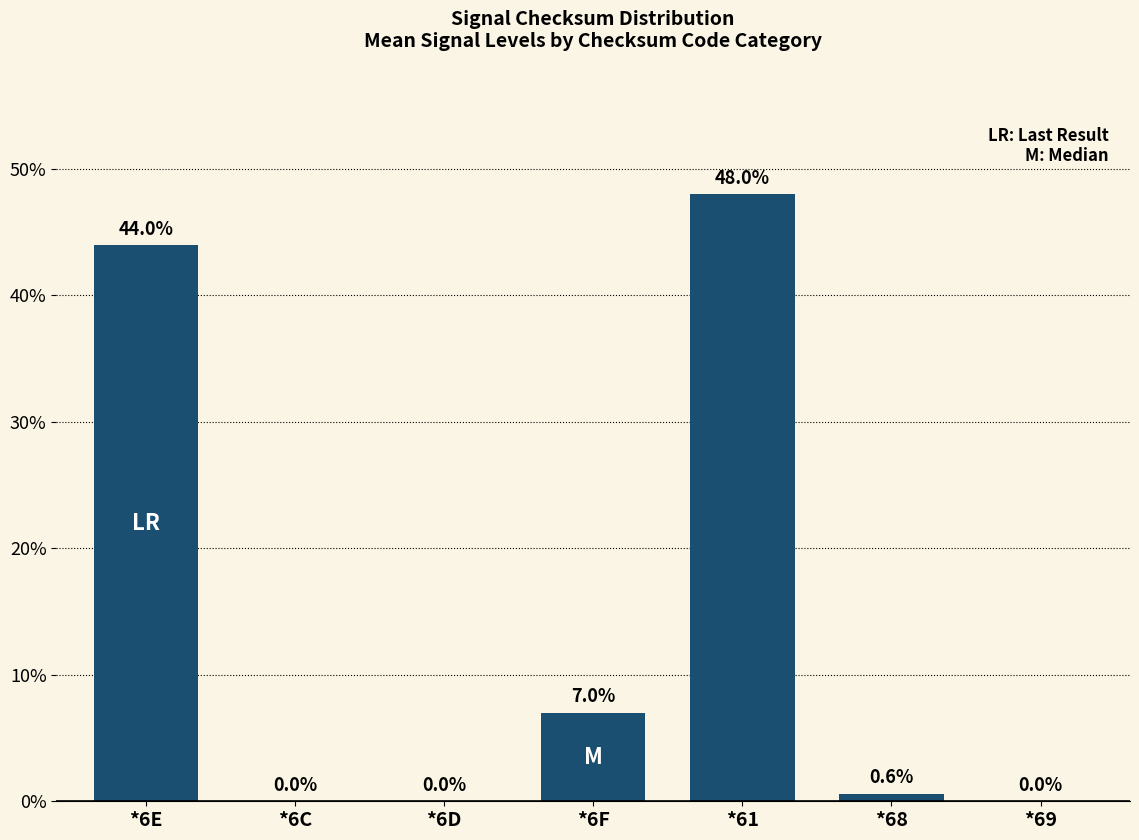

Reading left to right, extract all data points from this chart.

*6E=44.0	*6C=0.0	*6D=0.0	*6F=7.0	*61=48.0	*68=0.6	*69=0.0